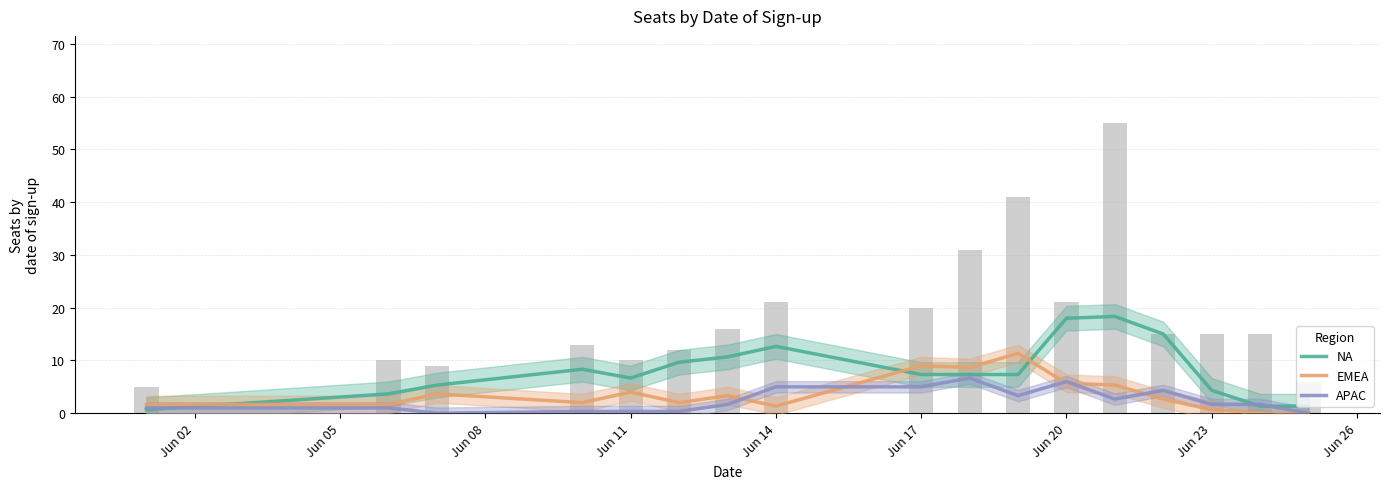

Rank the series by their maximum value, from highest to lowest.

NA, EMEA, APAC